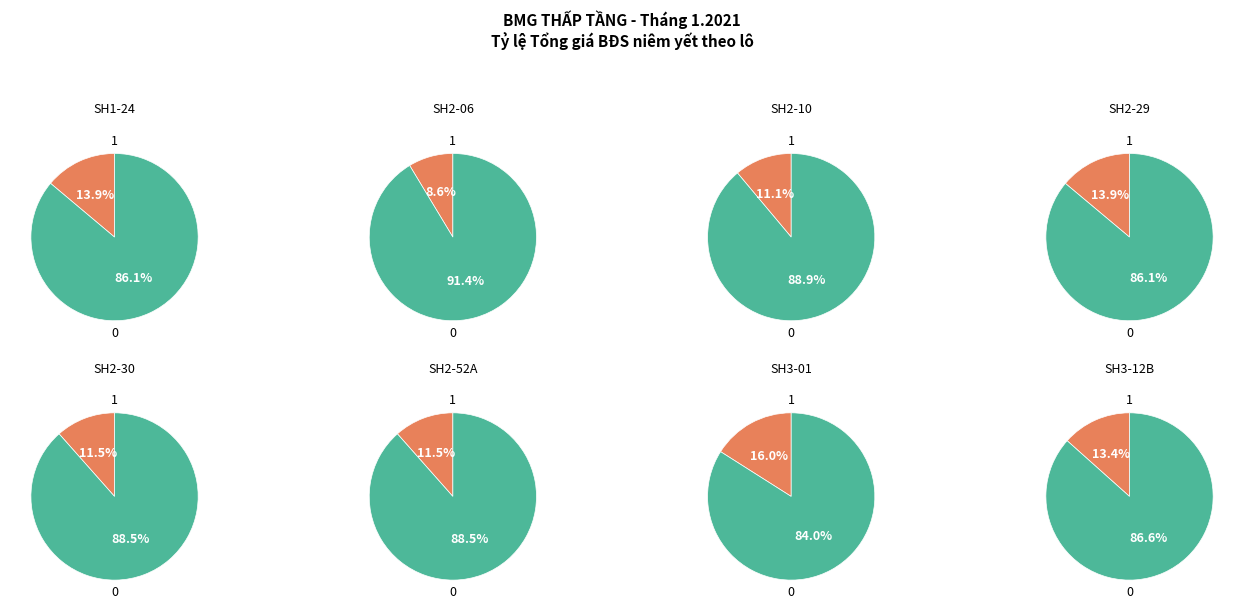

How much of the chart is everything except SH3-12B?

86.6%